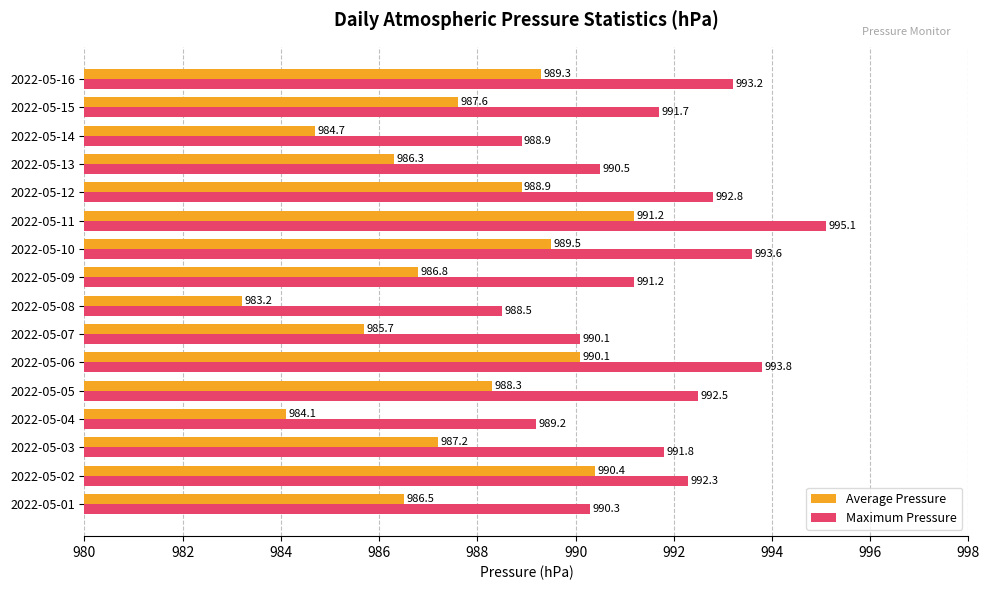

What is the average value of the Average Pressure series?

987.5